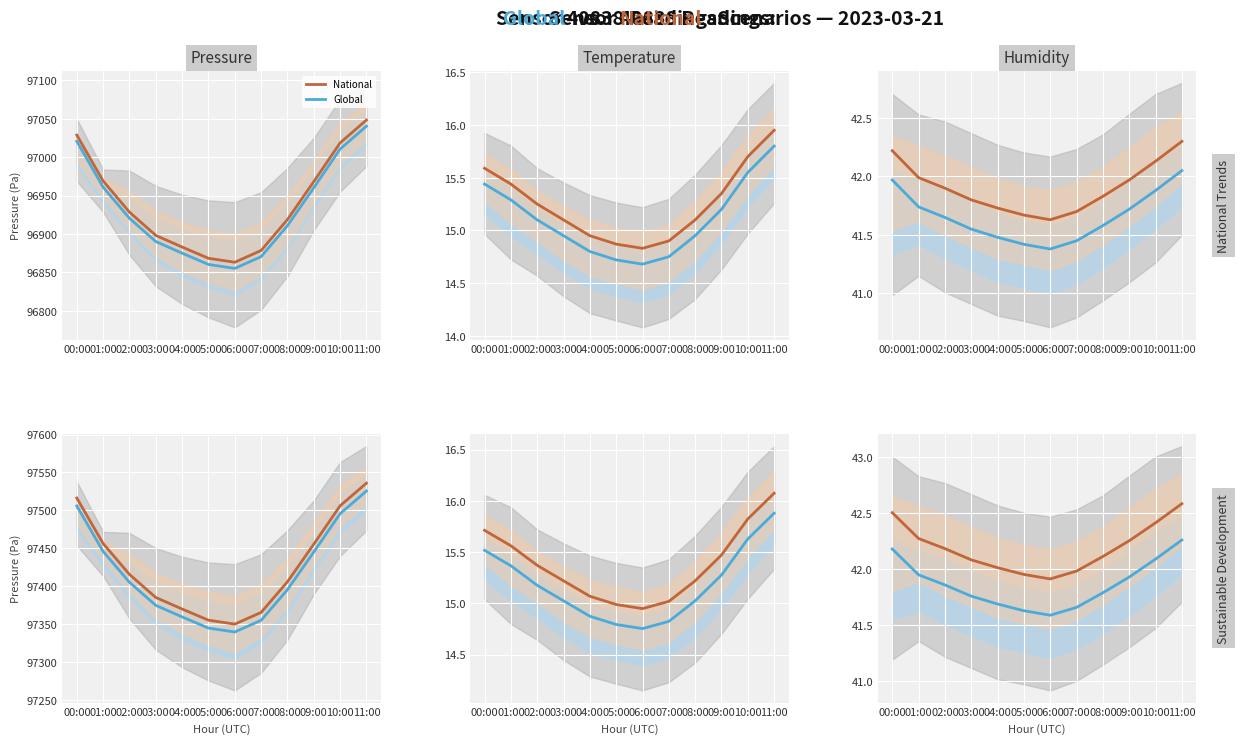

How many interior local valleys does the National series have?

1